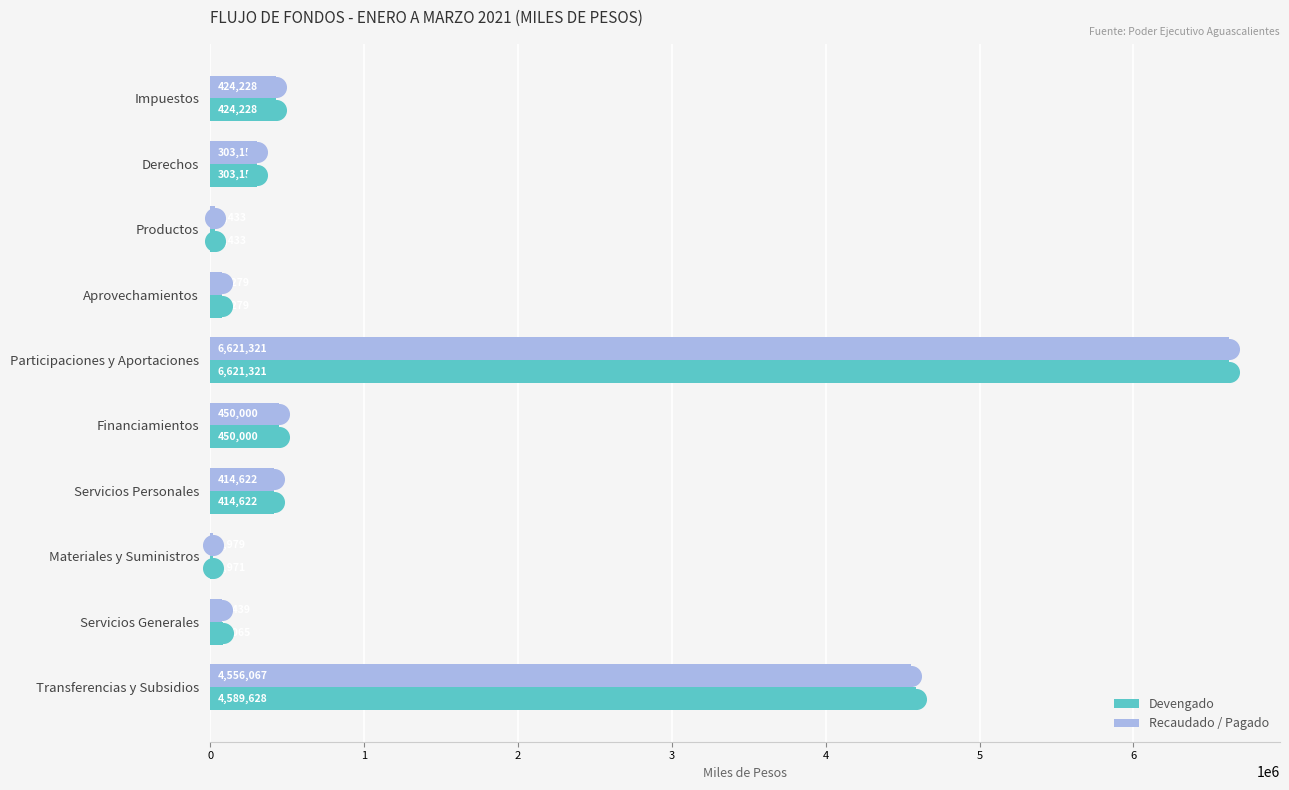

Is the value of Recaudado / Pagado at Transferencias y Subsidios greater than the value of Devengado at Aprovechamientos?

Yes